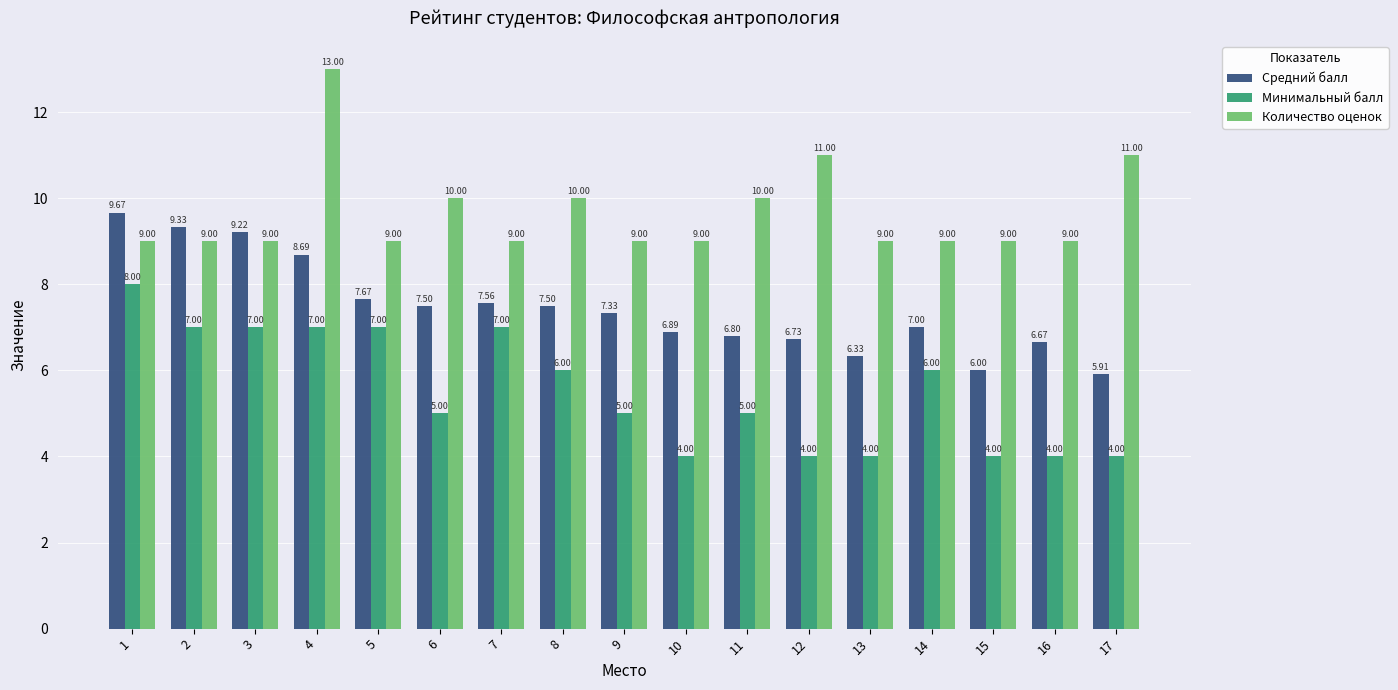

How many data points in Минимальный балл are less than 5?

6